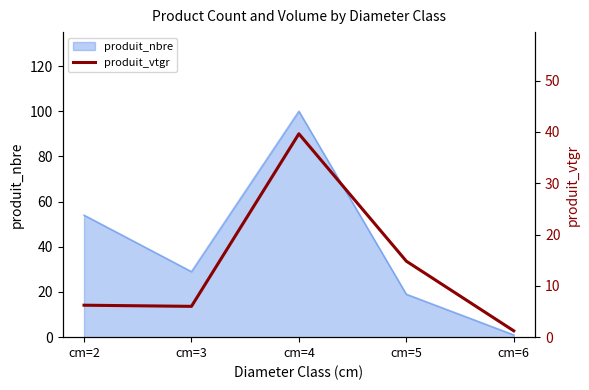

List the labels in order of value, smallest first.

cm=6, cm=3, cm=2, cm=5, cm=4